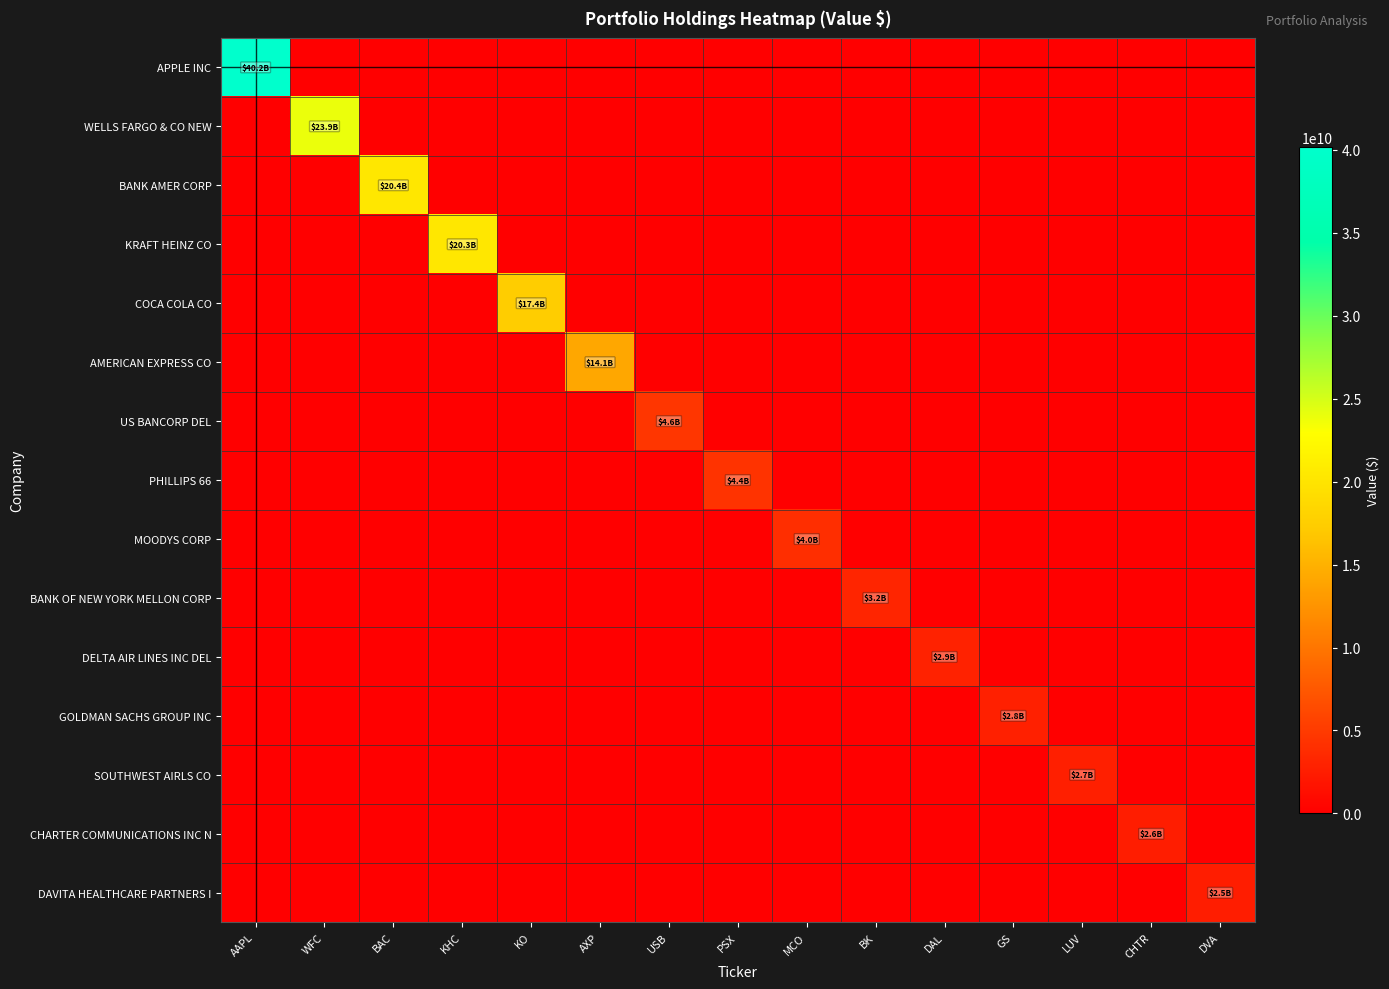

Which series has the largest total across all categories?

APPLE INC